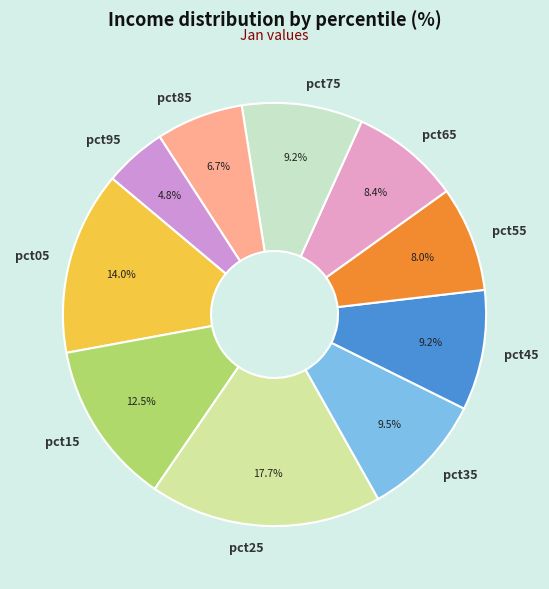

Does any single category account for the majority?

No